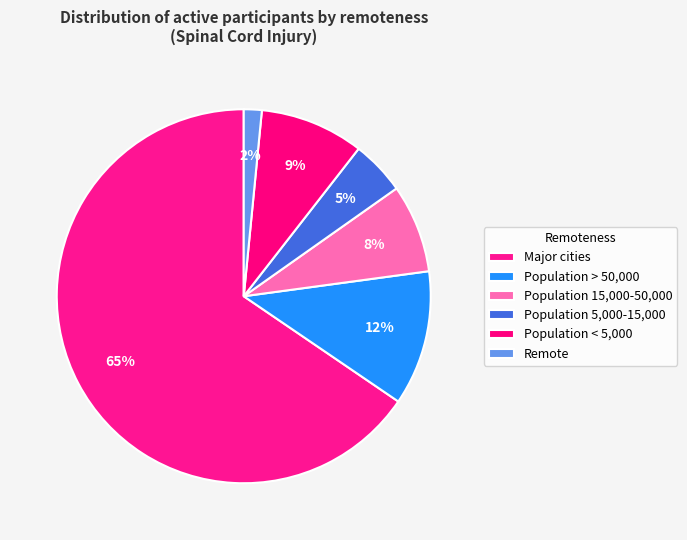

Combined, what portion of the pie is Major cities and Population 15,000-50,000?

73.1%